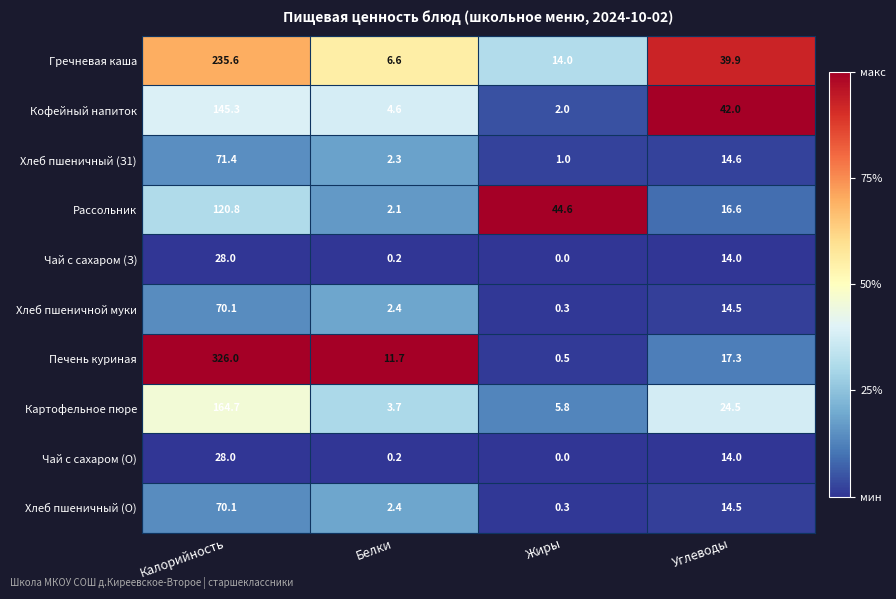

List the labels in order of Печень куриная value, largest first.

Калорийность, Углеводы, Белки, Жиры